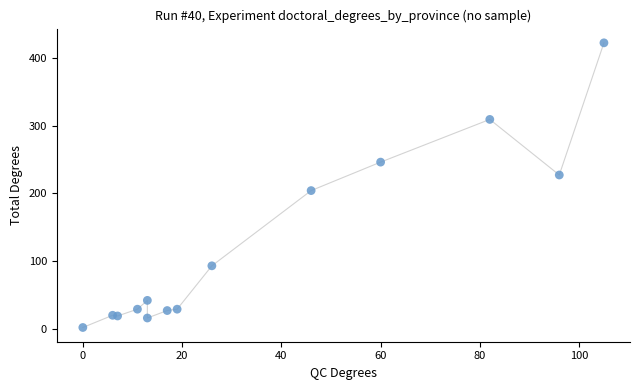

What Y value in the scatter plot is closest to 212?

204